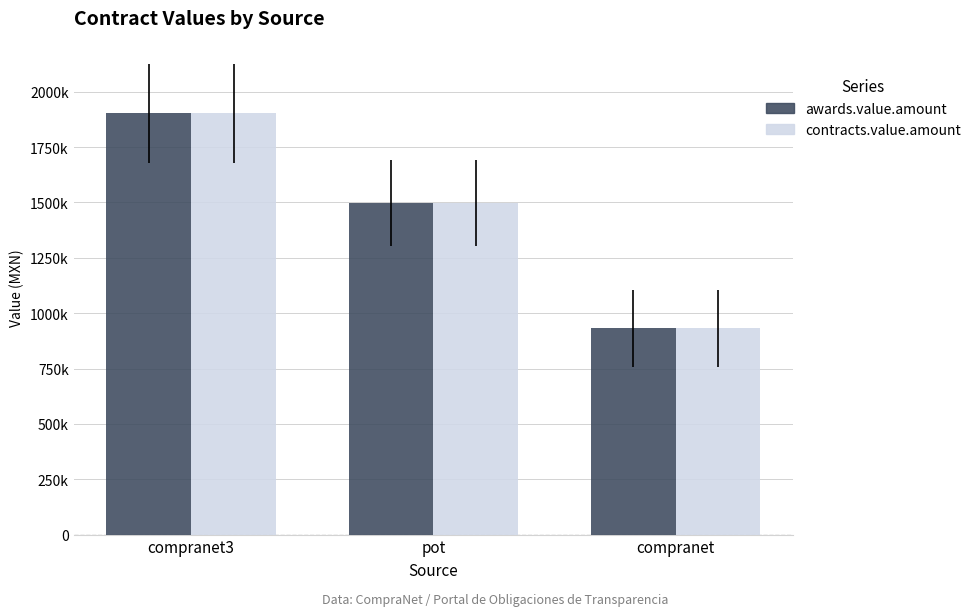

Which category has the highest value in the awards.value.amount series?

compranet3